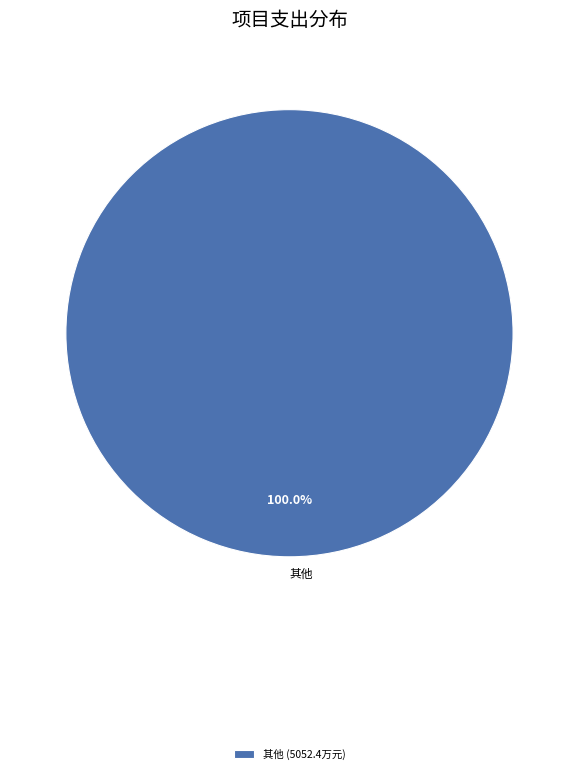

Does 其他 represent more than half of the total?

Yes